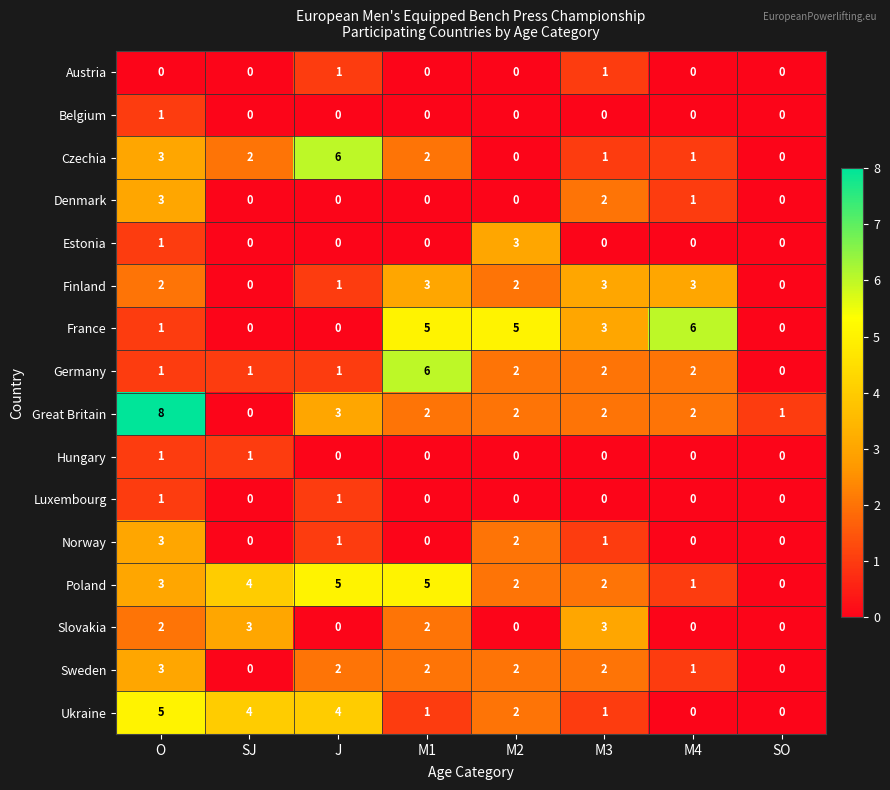

Which series has the widest spread of values?

Great Britain